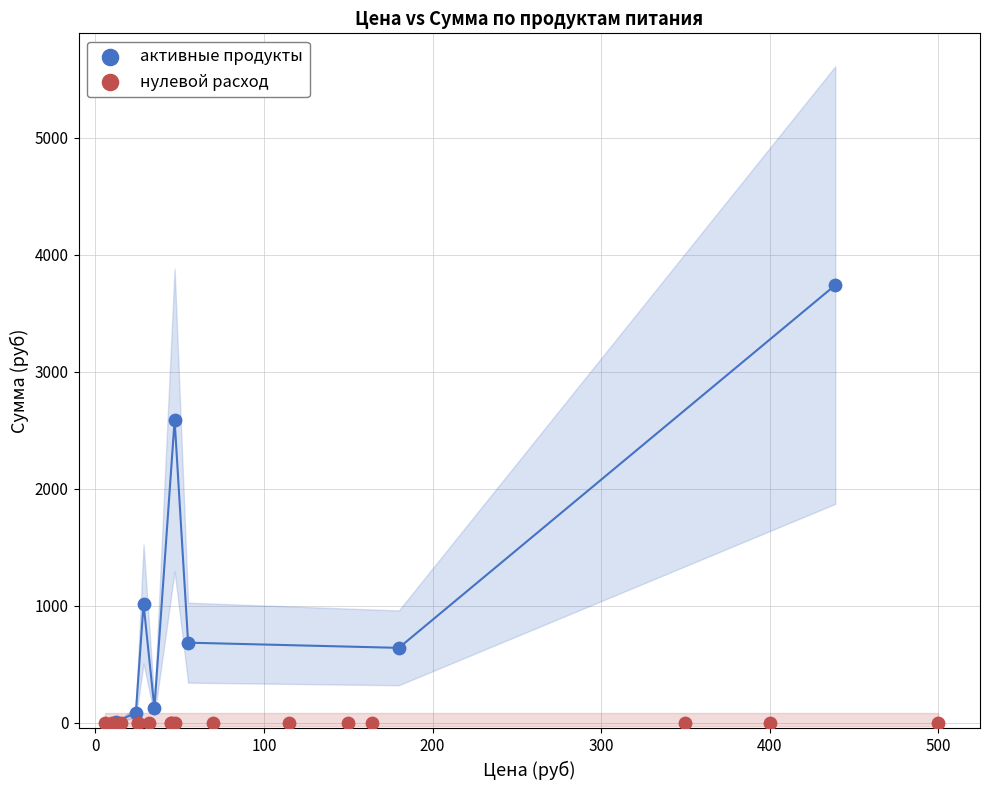

Which series reaches the maximum Y coordinate?

активные продукты